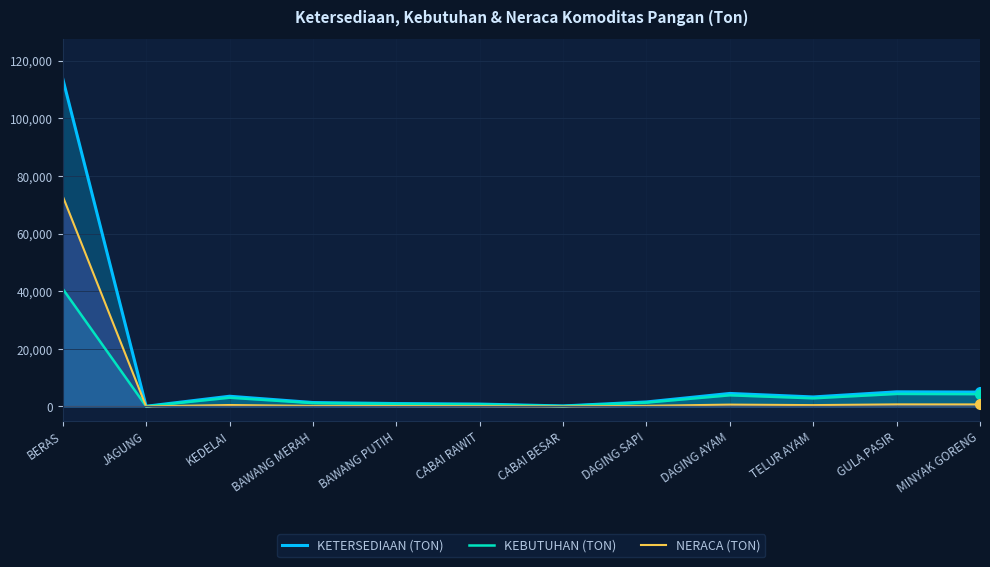

List the series in order of their overall mean, highest first.

KETERSEDIAAN (TON), NERACA (TON), KEBUTUHAN (TON)